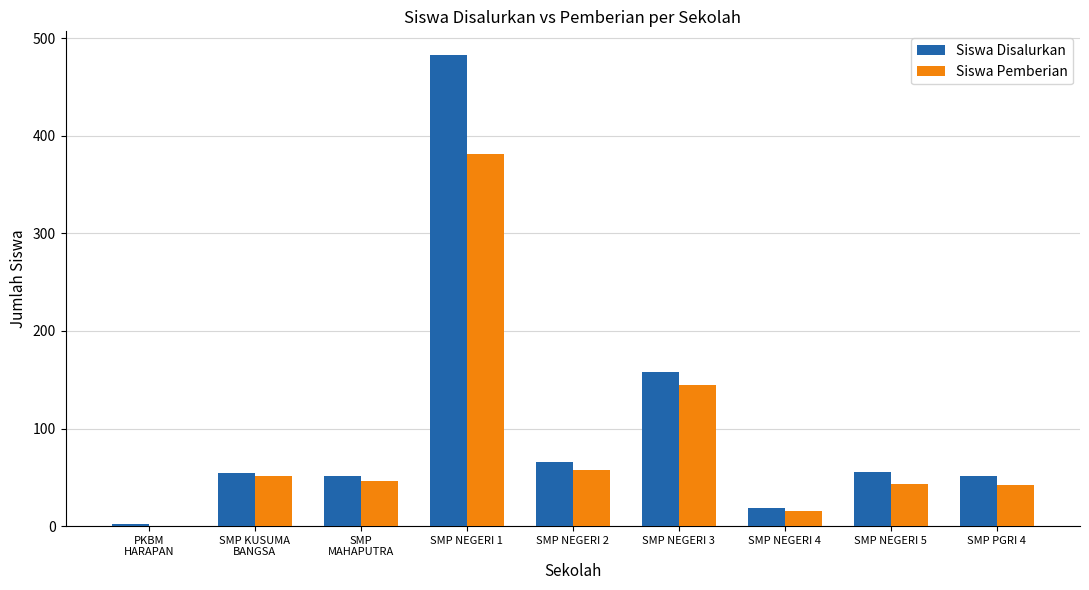

What is the average value of the Siswa Disalurkan series?

104